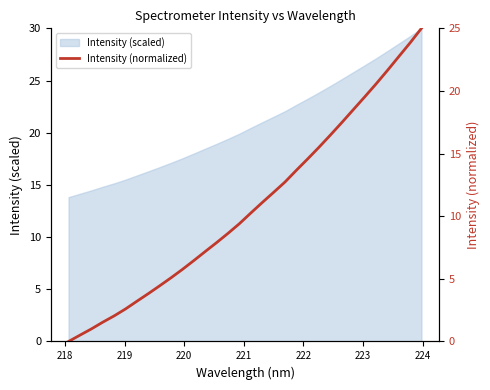

What is the maximum value for Intensity (scaled)?

30.0